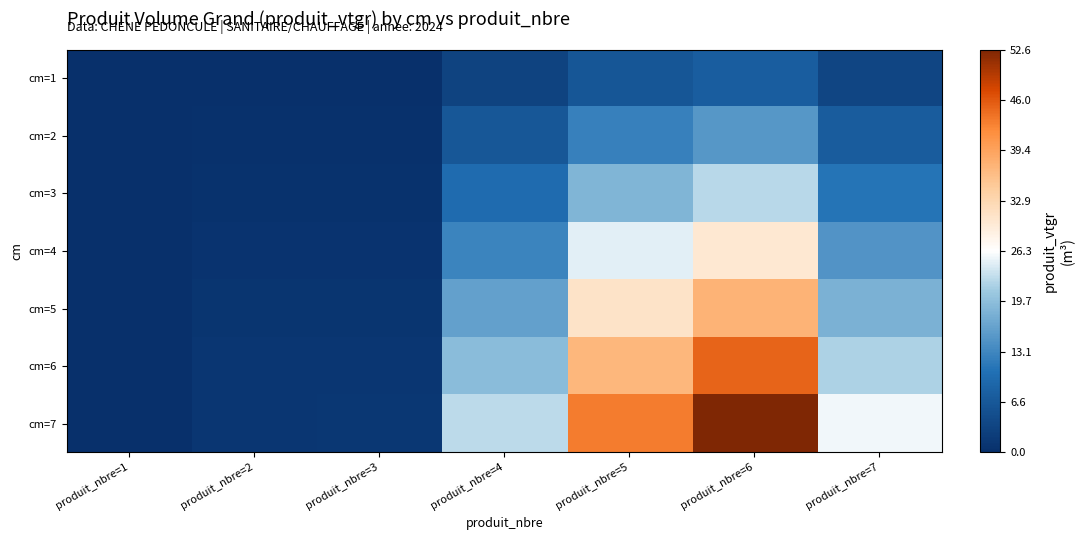

Which series has the widest spread of values?

cm=7